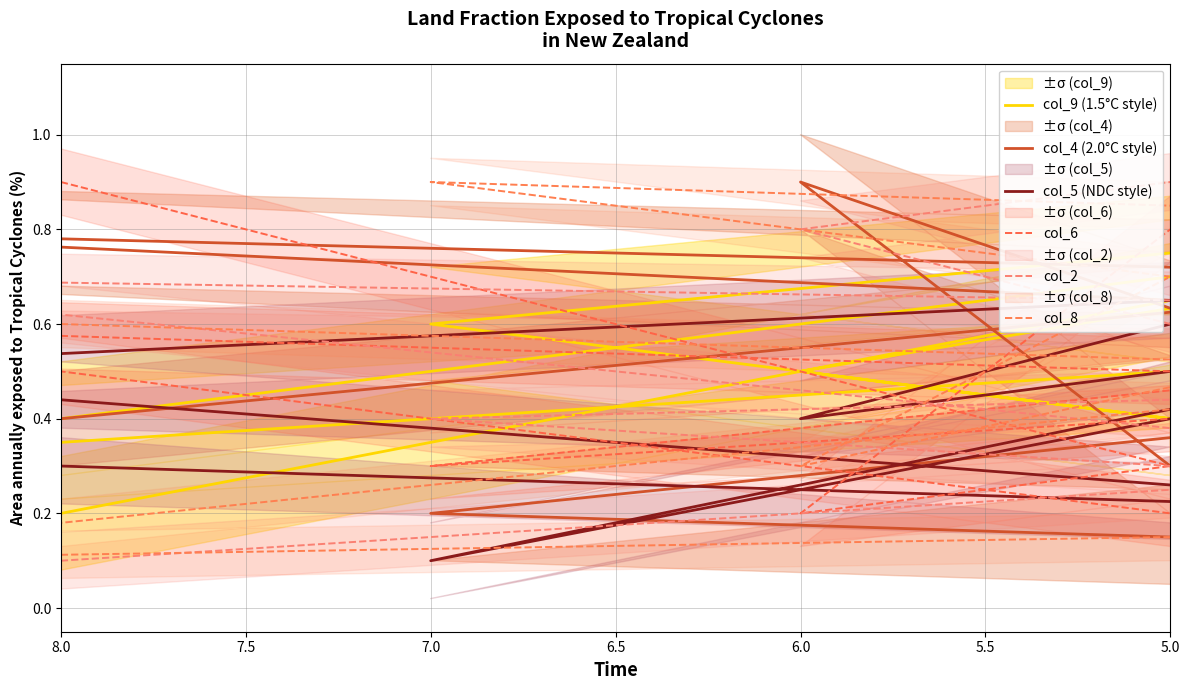

What is the difference between the col_8 values at 8.0 and 7?

0.5